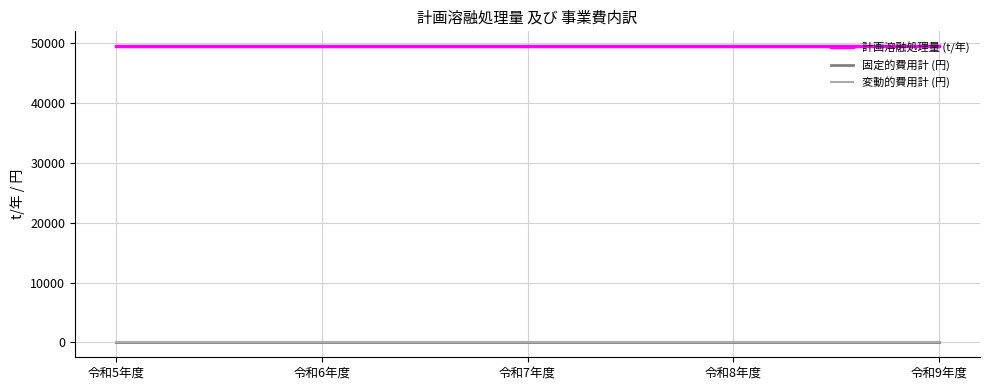

Reading left to right, transcribe all the data shown in this chart.

計画溶融処理量 (t/年): 49510	49510	49510	49510	49510
固定的費用計 (円): 0	0	0	0	0
変動的費用計 (円): 0	0	0	0	0